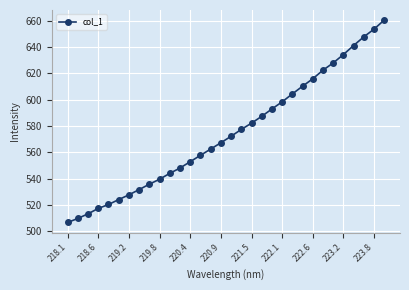

What is the value of the 3rd point from the left?

513.2